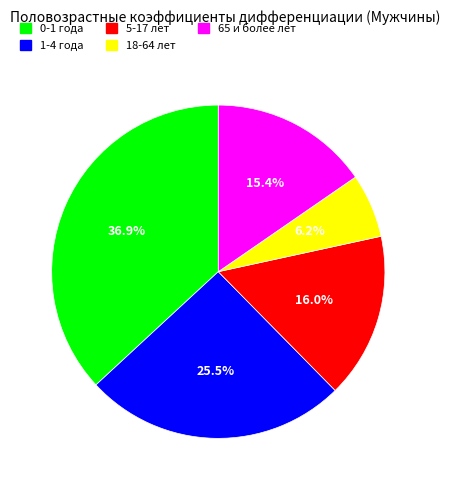

What is the largest slice in the pie chart?

0-1 года